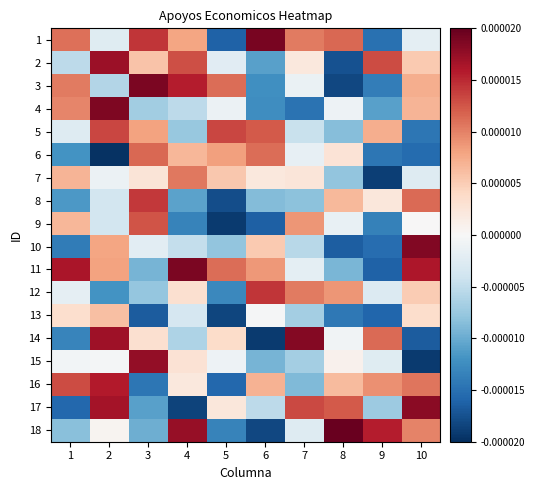

List the series in order of their peak value, lowest first.

13, 7, 6, 9, 5, 8, 12, 16, 2, 15, 17, 14, 10, 4, 11, 3, 1, 18